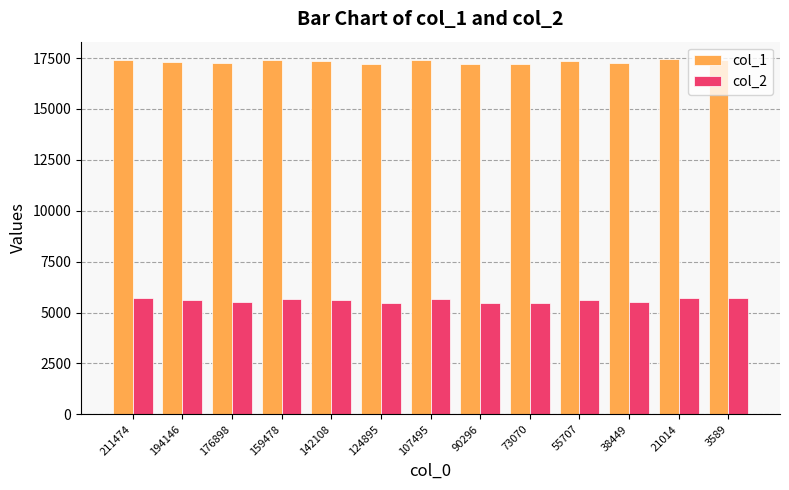

How many bars are there in total?

26